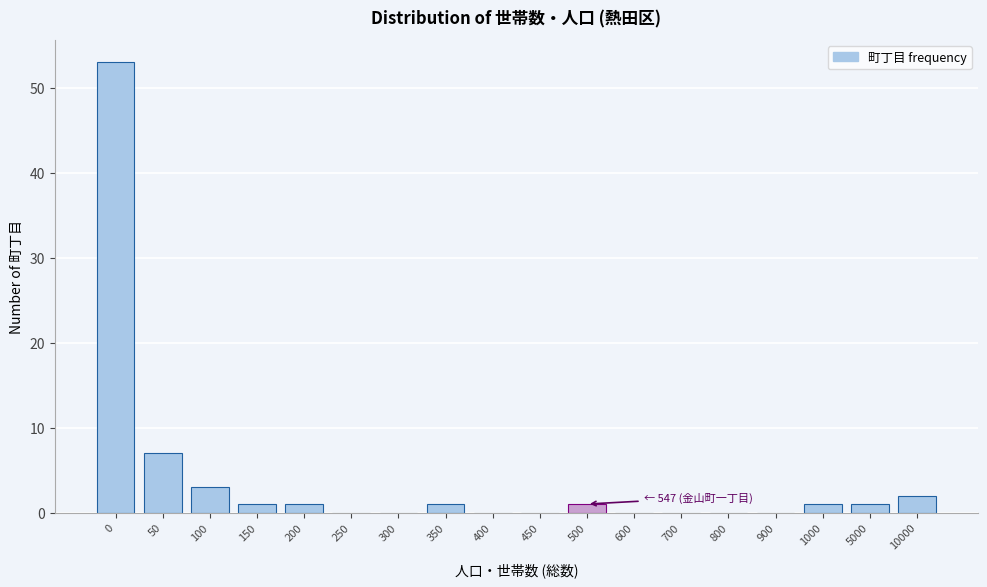

Reading left to right, what are all the values shown in this chart?

0=53	50=7	100=3	150=1	200=1	250=0	300=0	350=1	400=0	450=0	500=1	600=0	700=0	800=0	900=0	1000=1	5000=1	10000=2